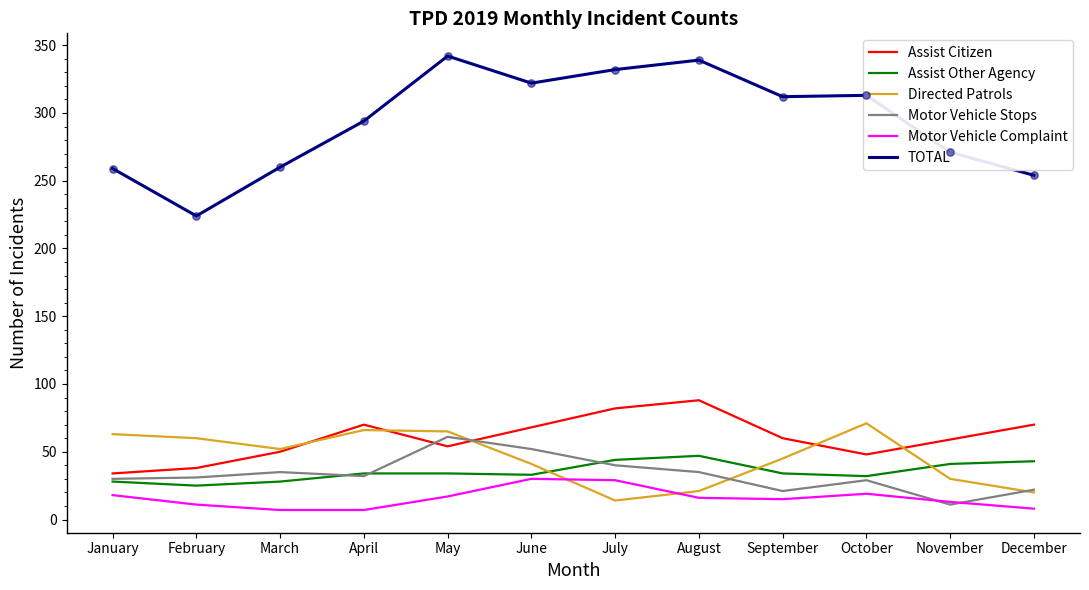

At which category is the sum across all series the highest?

May